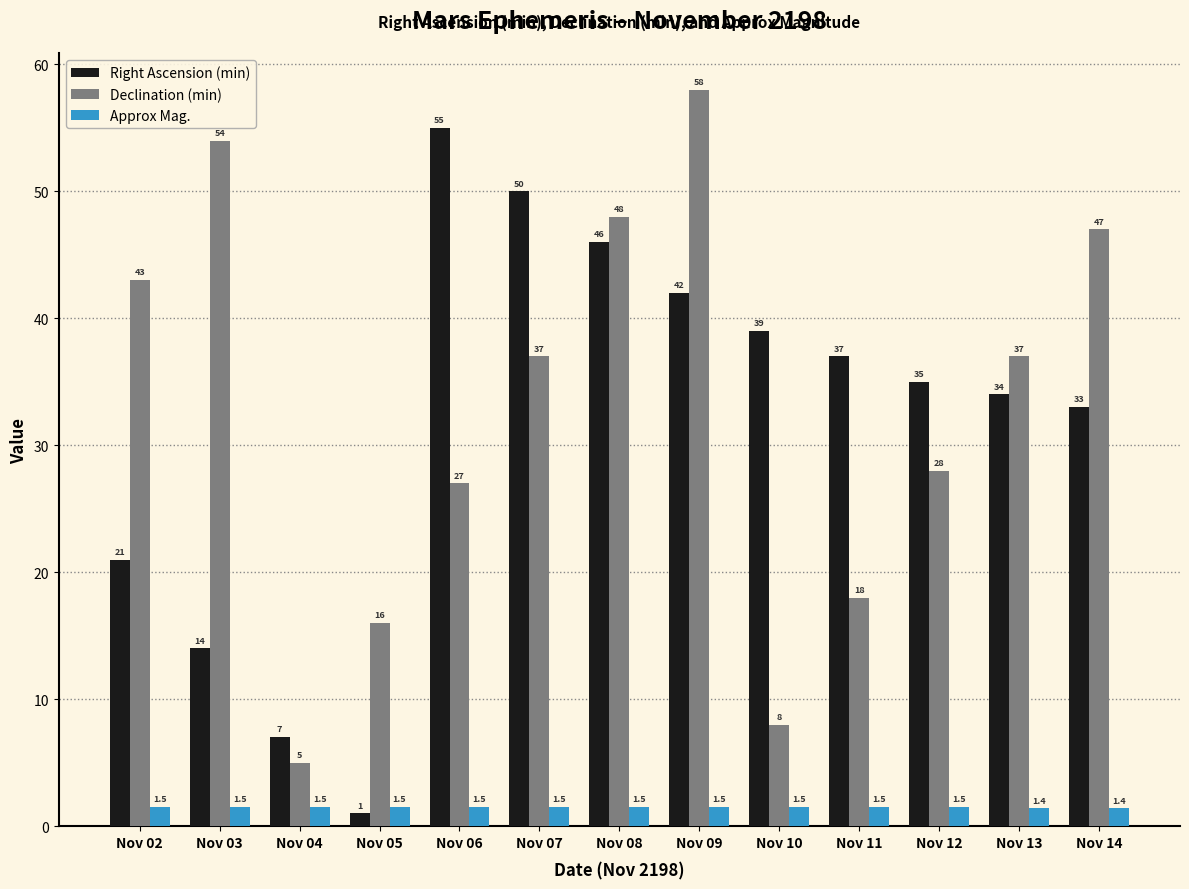

At how many categories does at least one series exceed 13?

12